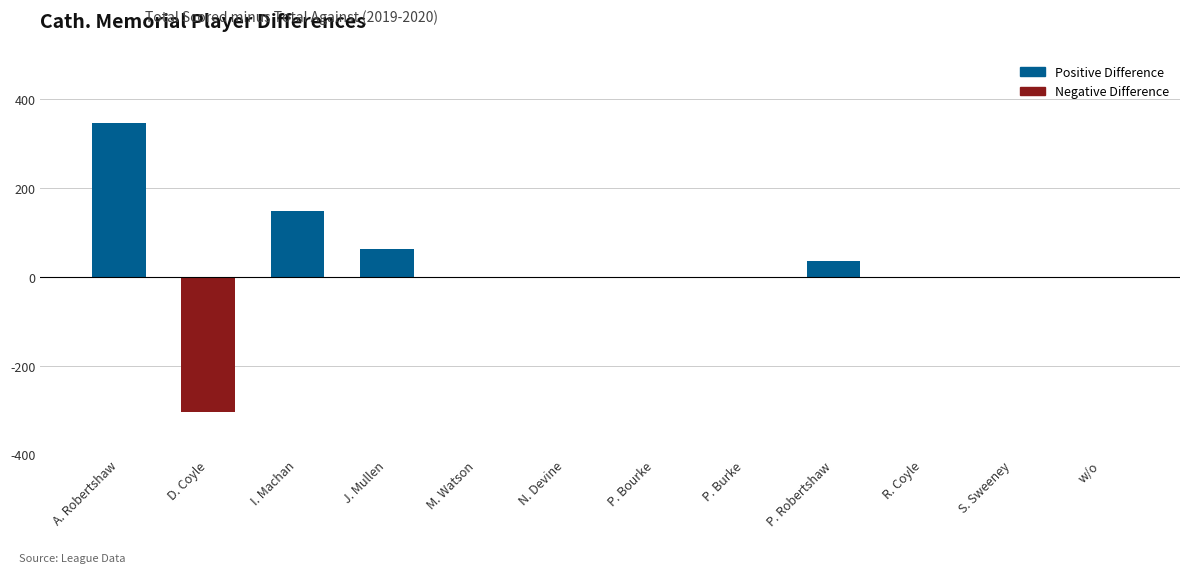

What is the difference between the values at A. Robertshaw and M. Watson?

347